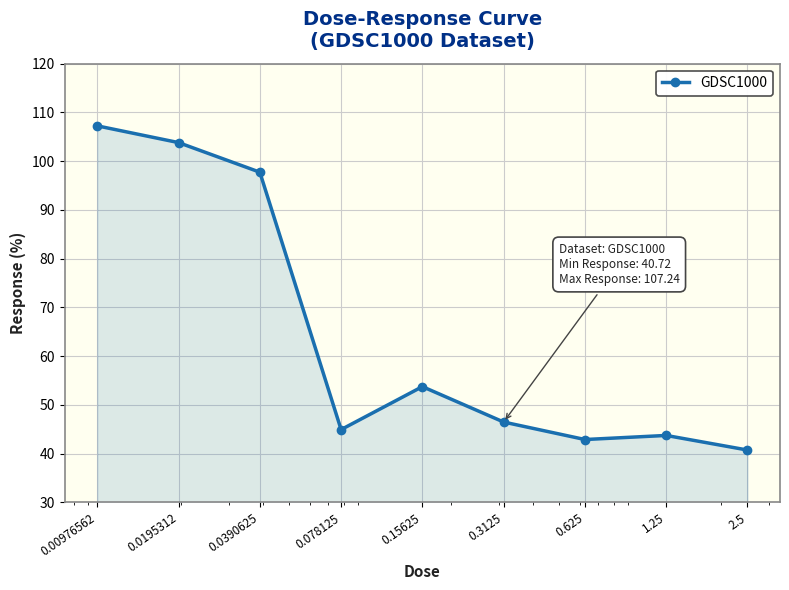

What is the value of the 3rd point from the left?

97.7